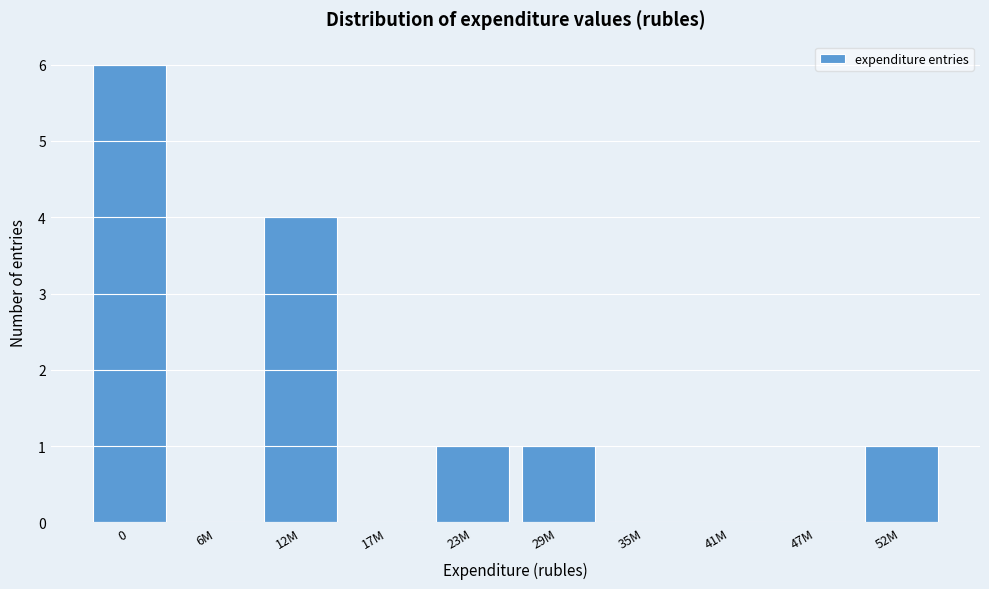

Reading left to right, transcribe all the data shown in this chart.

0=6	6M=0	12M=4	17M=0	23M=1	29M=1	35M=0	41M=0	47M=0	52M=1